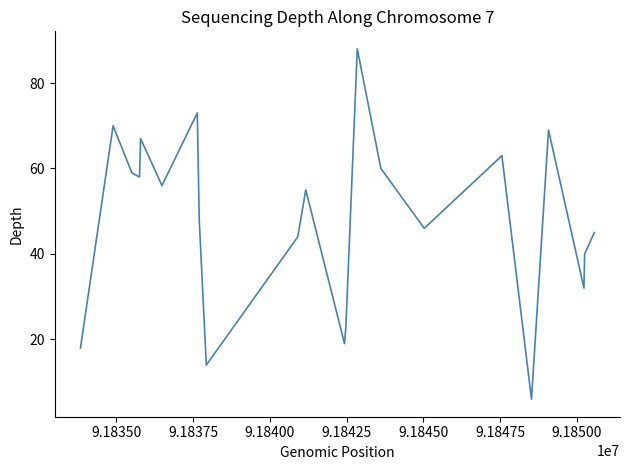

What is the difference between the maximum and minimum values?

82